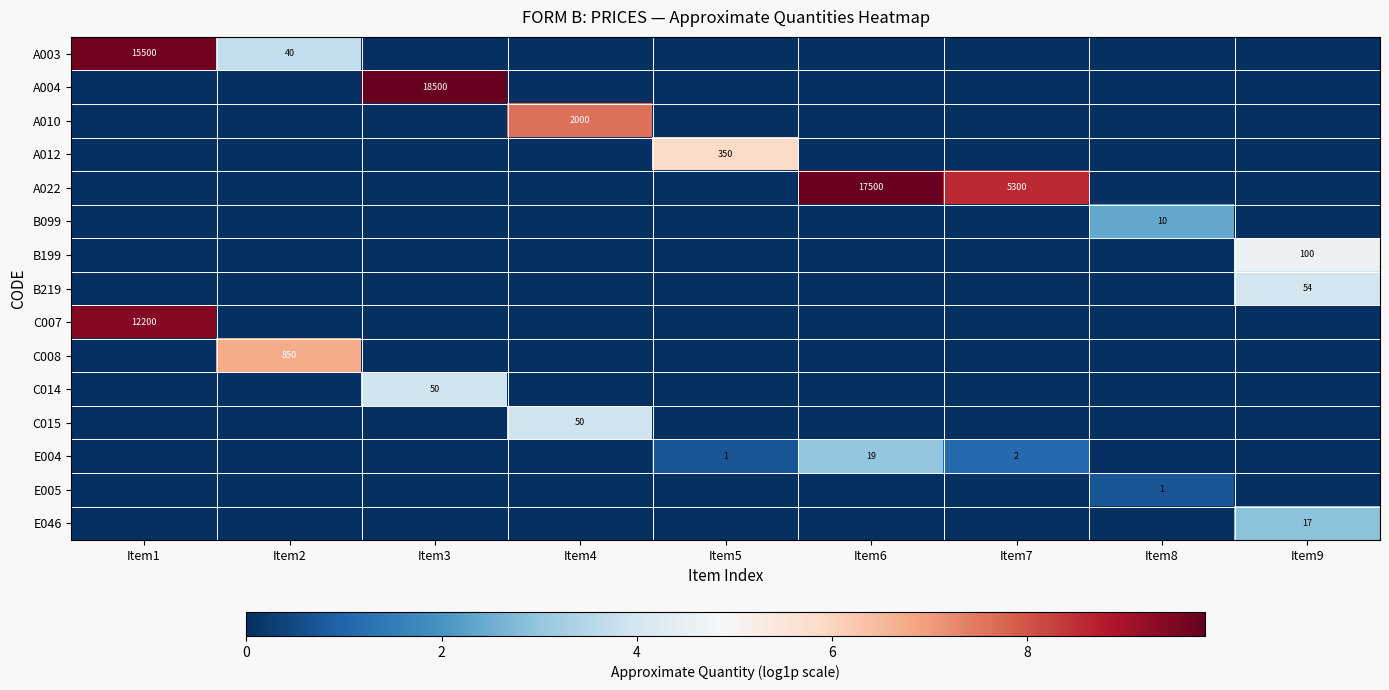

True or false: B219 has a value of 54 at Item9.

True